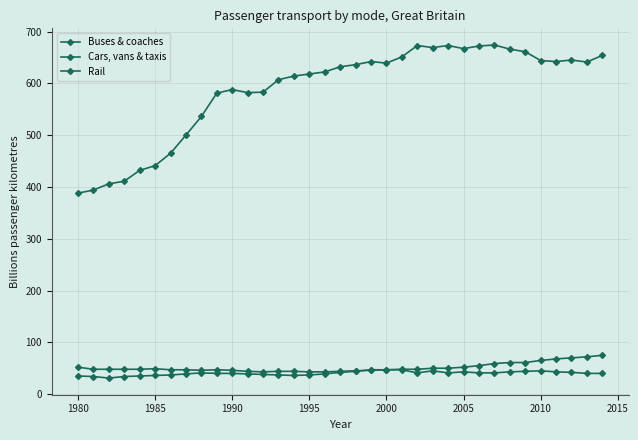

How many lines are shown in the chart?

3